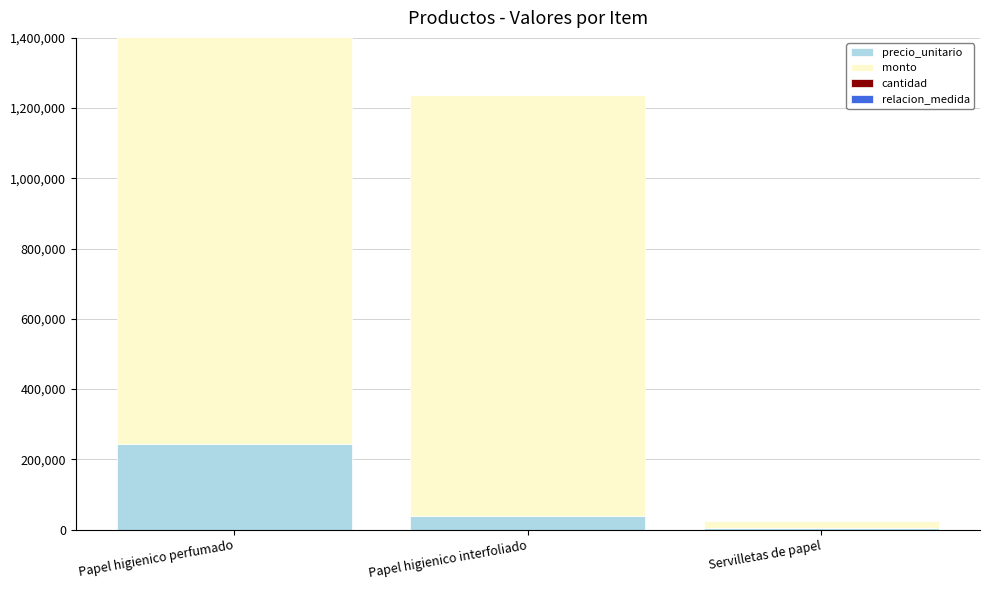

True or false: precio_unitario has a value of 894 at Servilletas de papel.

False